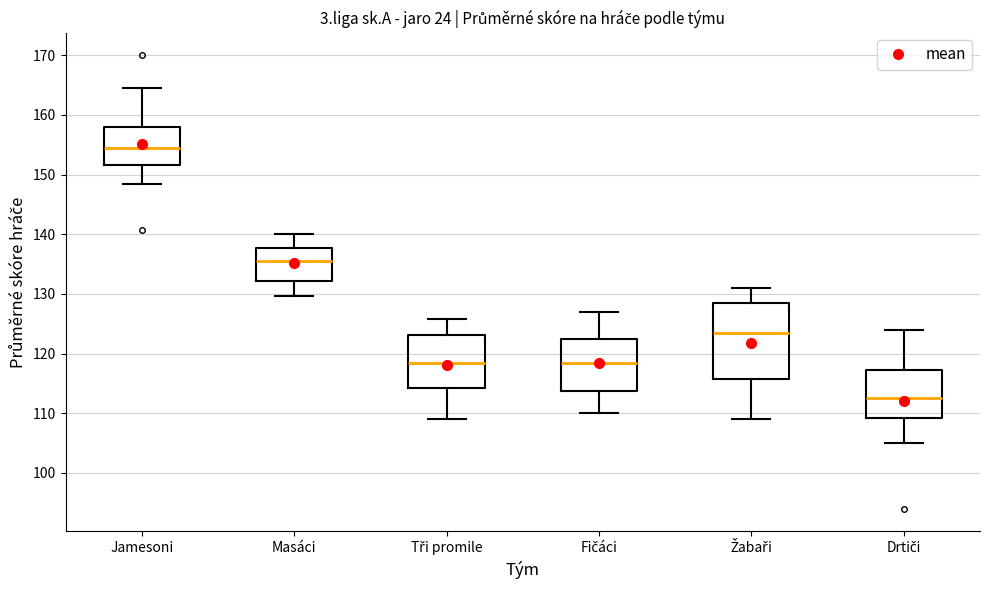

Reading left to right, read every box against the y-axis: the position of its median line, the range the box covers, and the ends of its whiskers. The values are not printed on the chart, so give them approximately, as read against the axis.

Jamesoni: median 154, box 152 to 158, whiskers 149 to 165
Masáci: median 135, box 132 to 138, whiskers 130 to 140
Tři promile: median 119, box 114 to 123, whiskers 109 to 126
Fičáci: median 119, box 114 to 123, whiskers 110 to 127
Žabaři: median 124, box 116 to 129, whiskers 109 to 131
Drtiči: median 113, box 109 to 117, whiskers 105 to 124